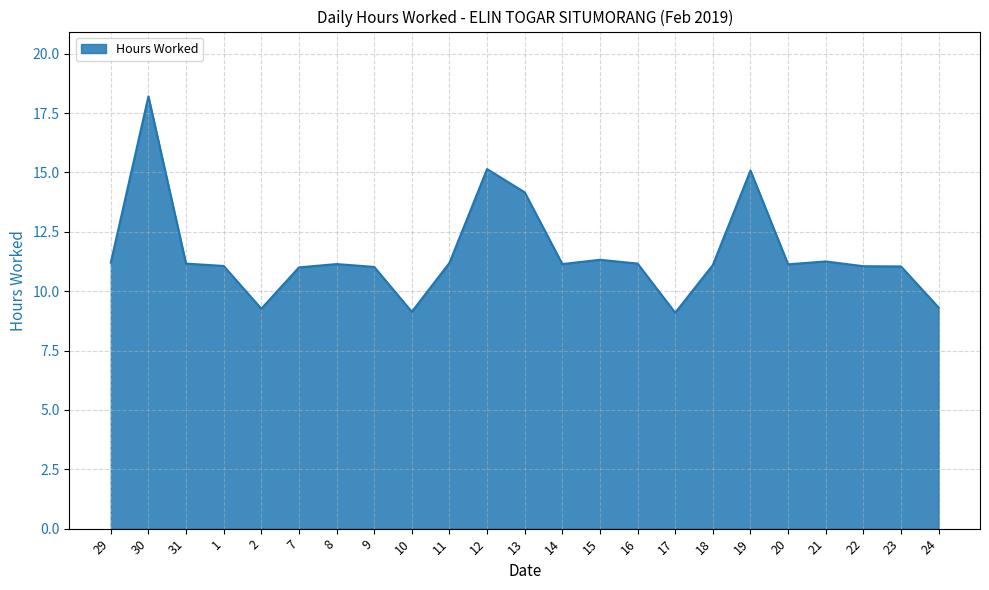

What is the change in value from 8 to 13?

+3.0